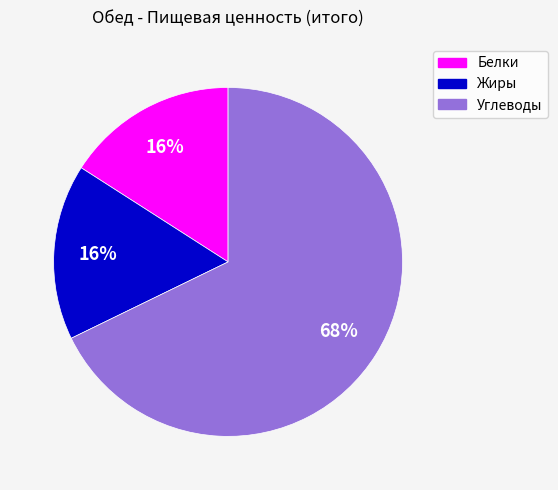

To the nearest percent, what is the difference between the Углеводы and Белки slice percentages?

52%